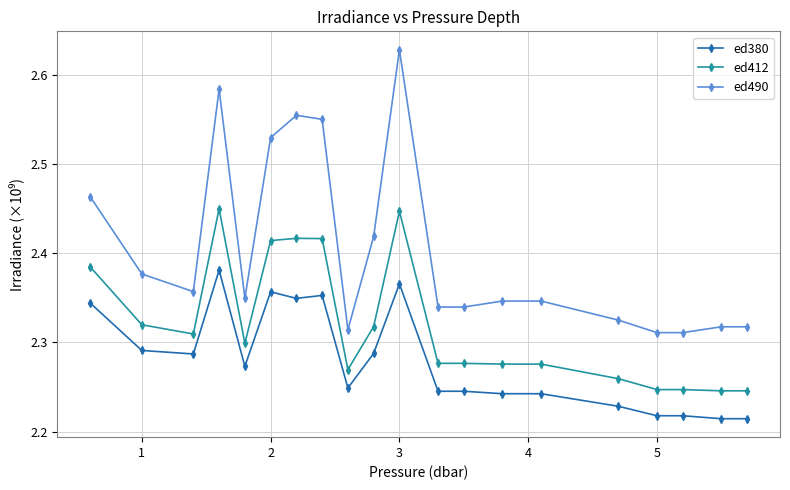

True or false: ed490 and ed412 cross at least once.

False